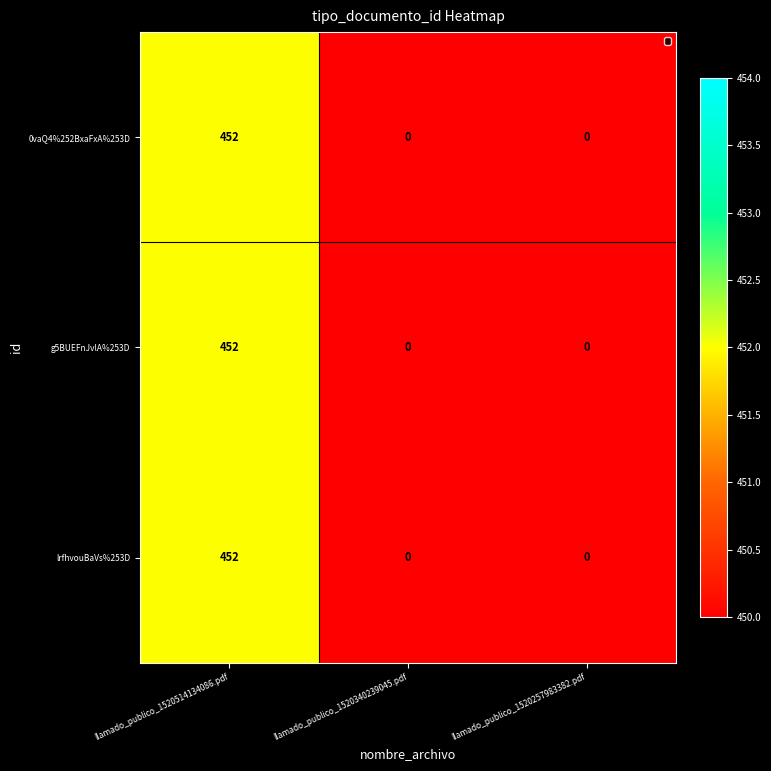

Is it true that g5BUEFnJvlA%253D equals 170 at llamado_publico_1520340239045.pdf?

False